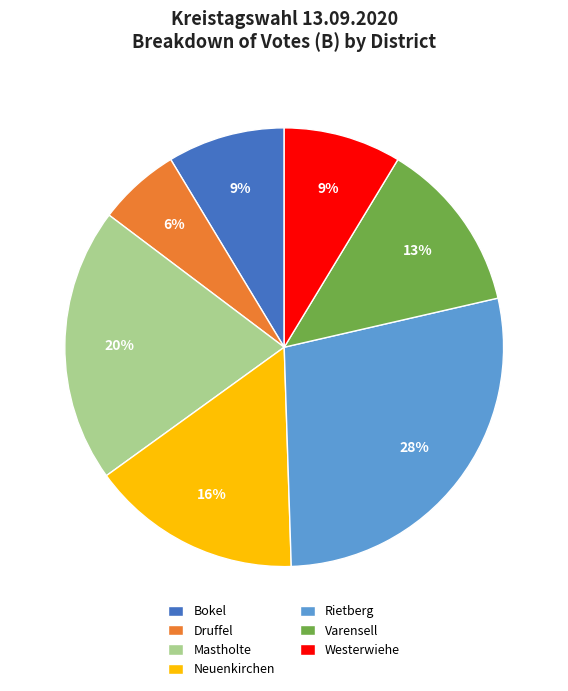

Is Druffel the majority of the pie?

No